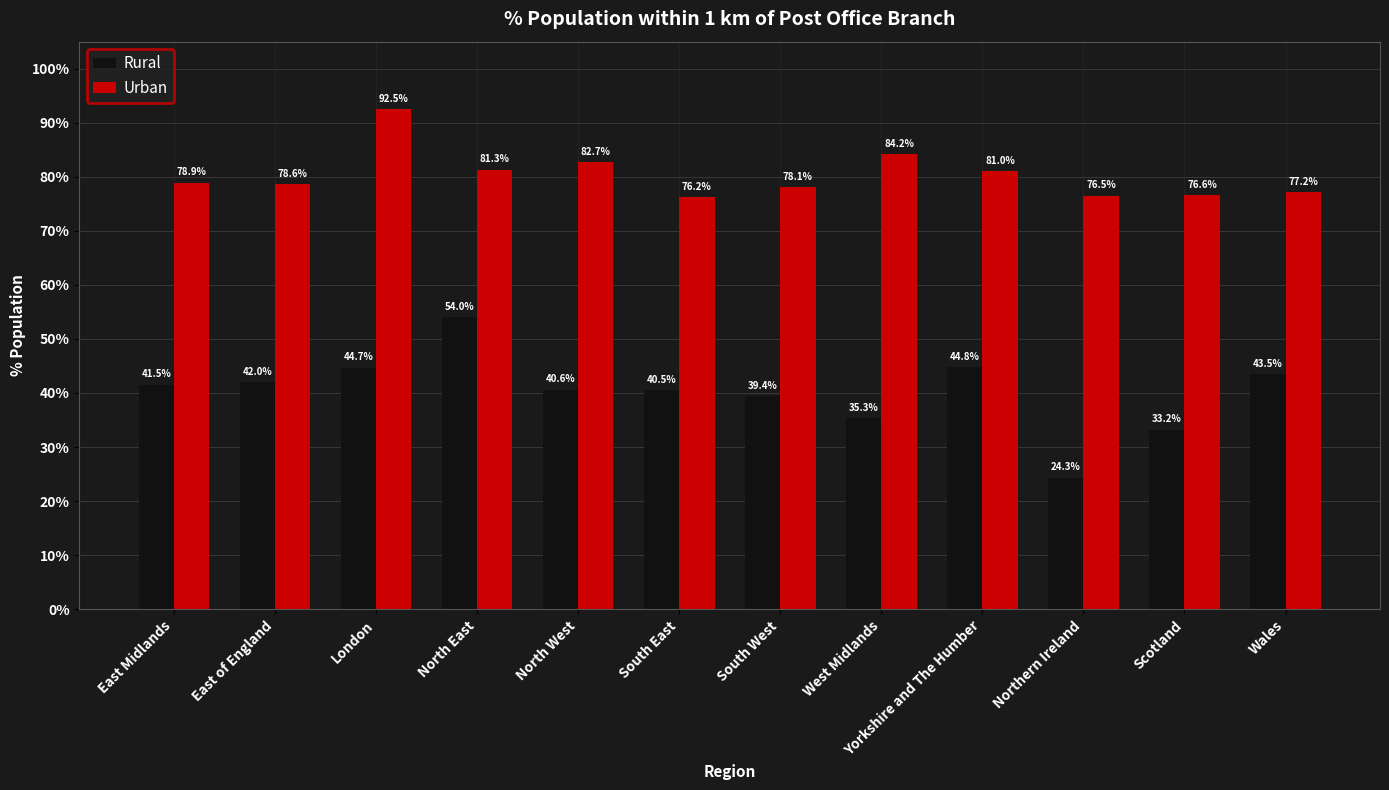

What is the average value of the Rural series?

40.3